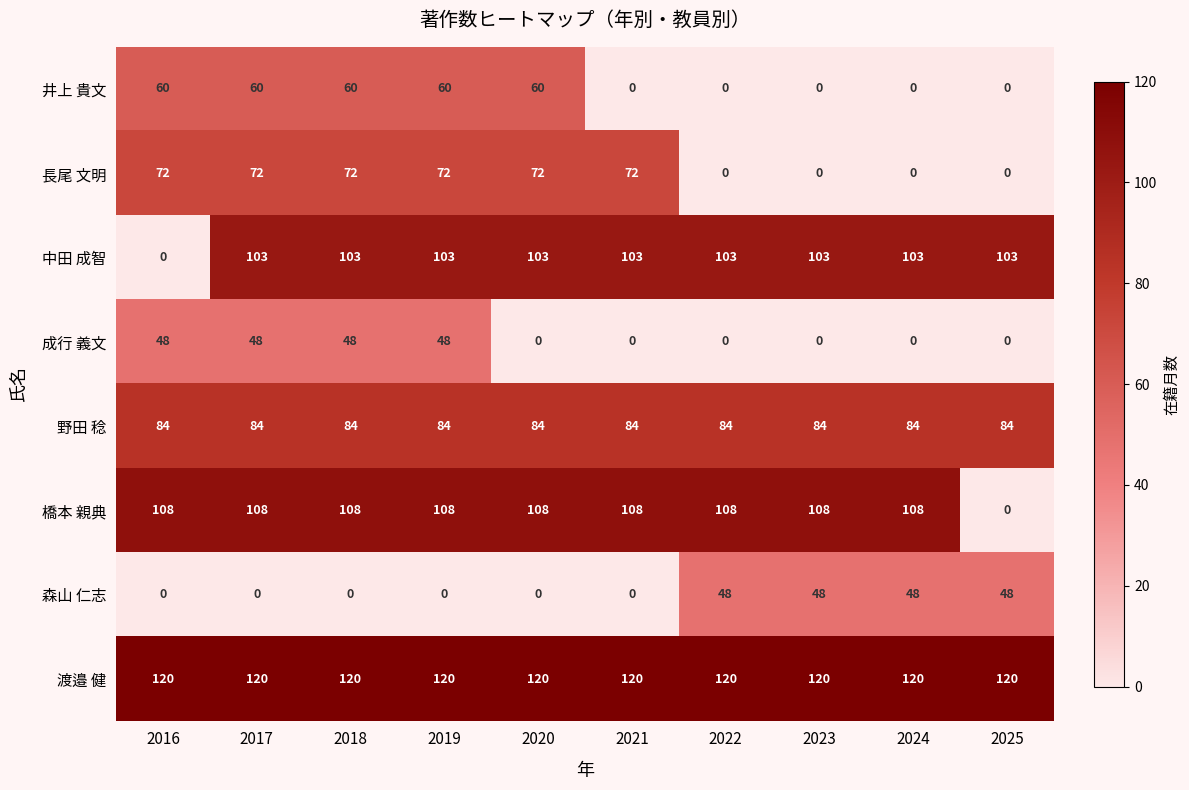

Is it true that 成行 義文 equals 24 at 2024?

False